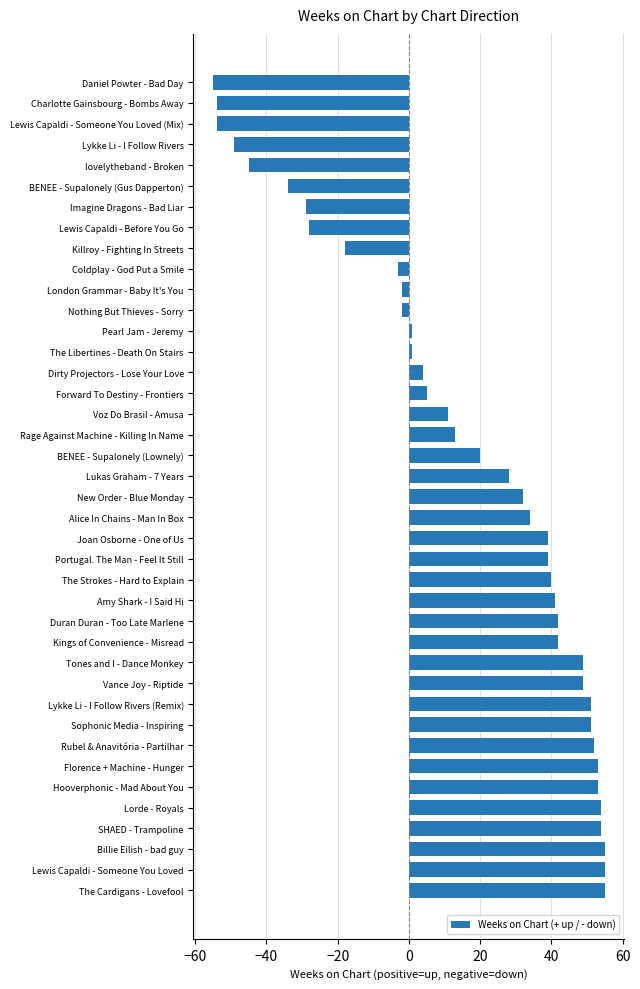

What is the difference between the maximum and minimum values?

110